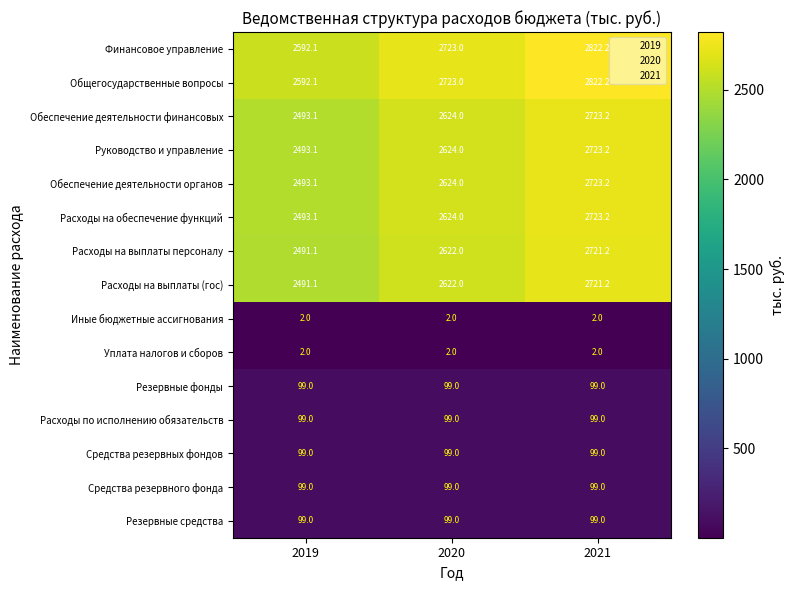

Read the Средства резервных фондов value at 2021.

99.0